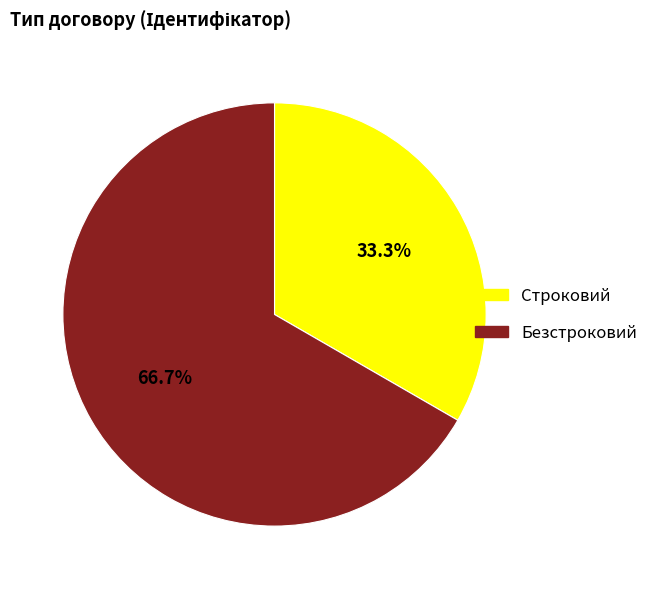

What is the total percentage of Безстроковий and Строковий?

100.0%